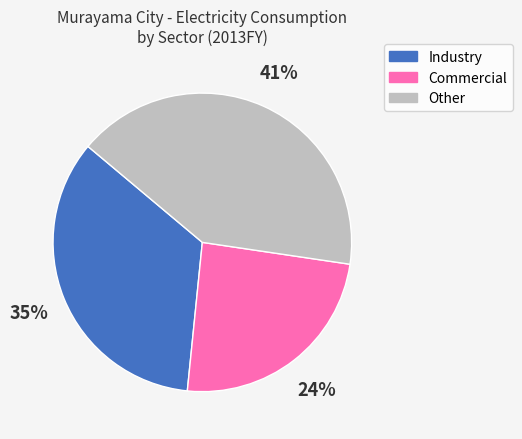

Which has a higher value, Industry or Other?

Other